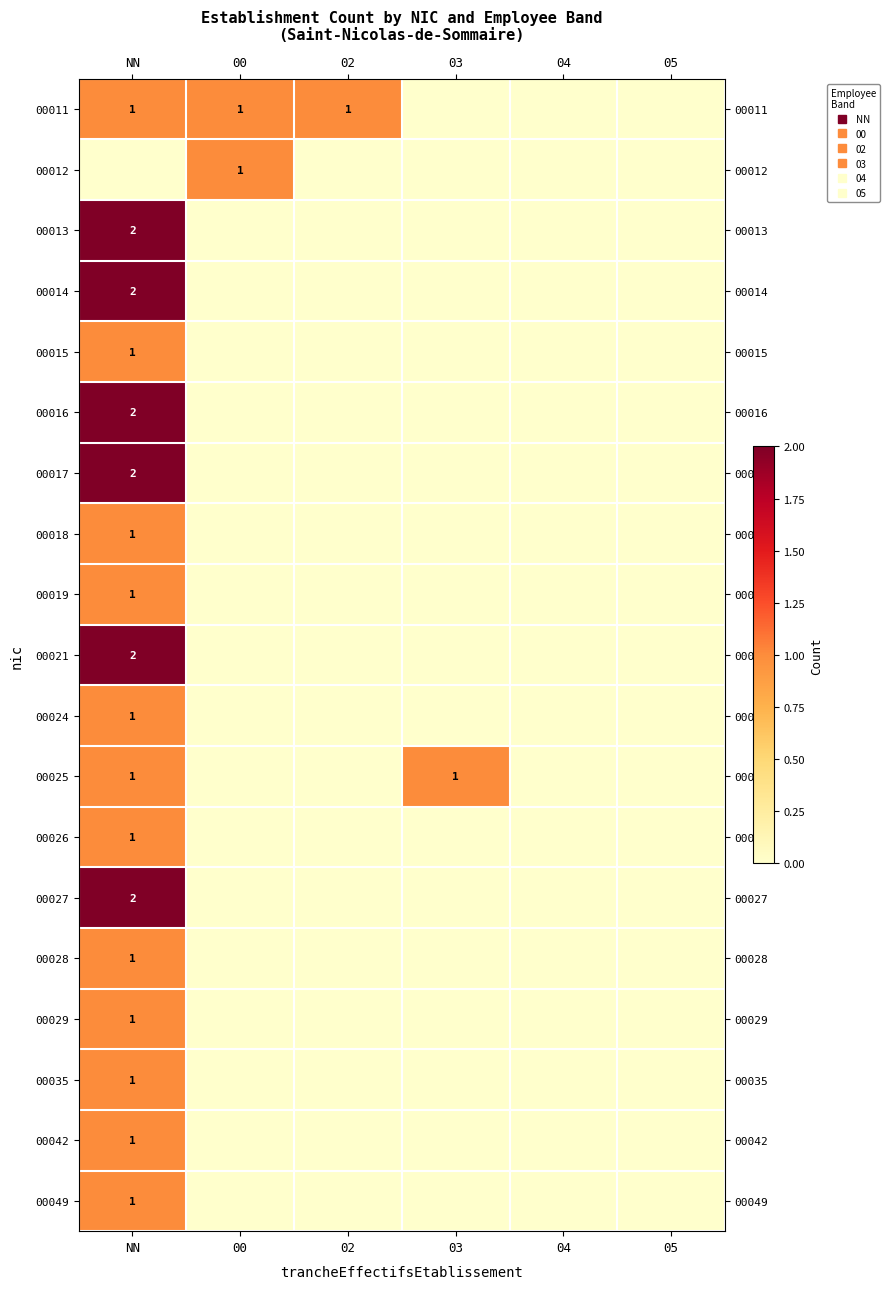

Which label corresponds to the smallest value in the chart?

03